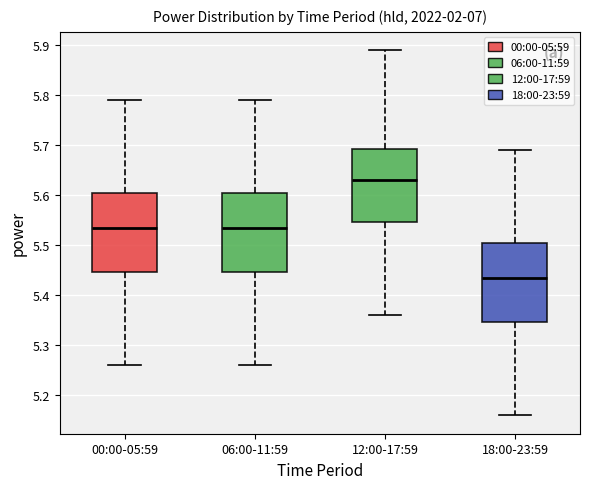

Which box's median line is the lowest?

18:00-23:59